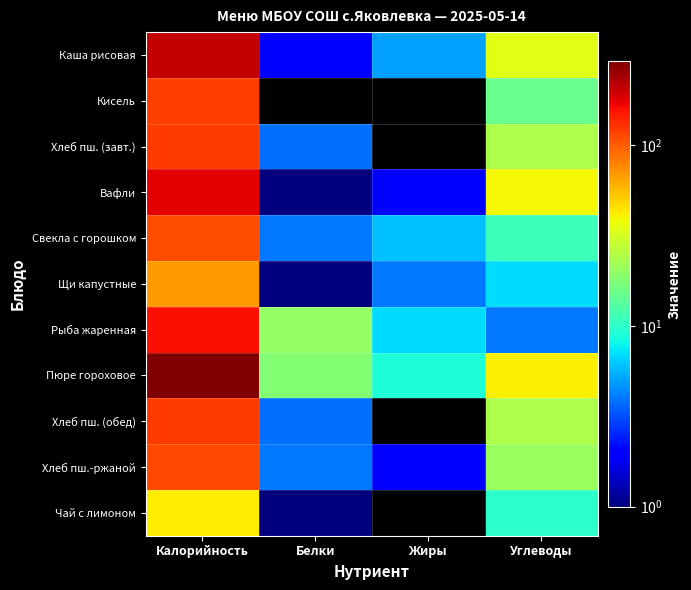

Which series has the largest range (max minus min)?

Пюре гороховое